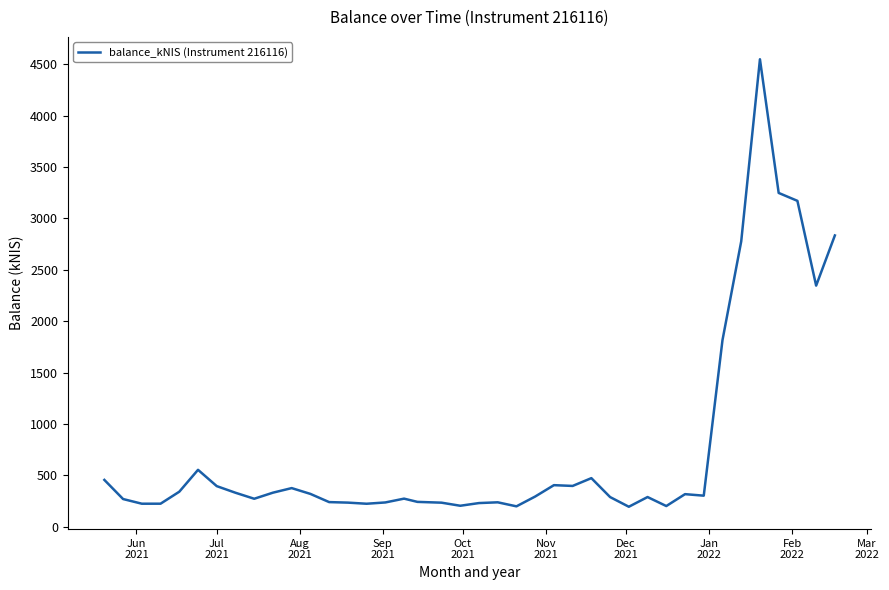

What is the smallest value displayed?

195.7